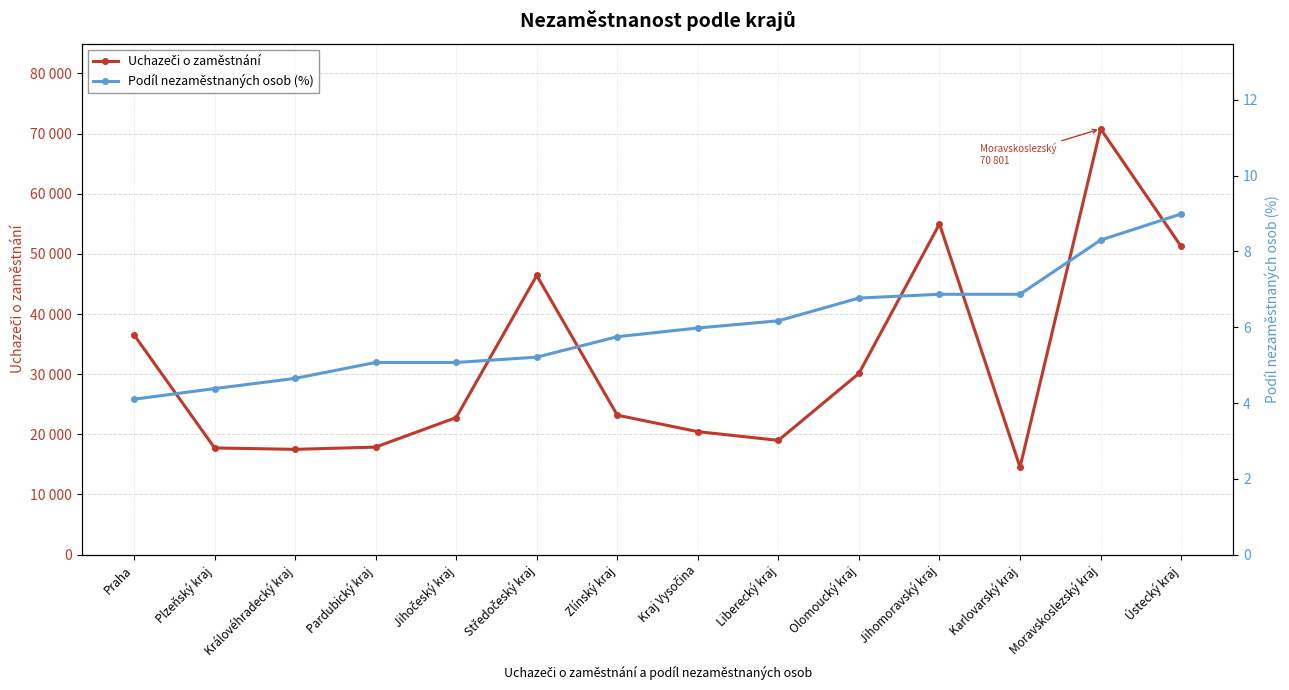

What is the total value across all series at Jihomoravský kraj?

54983.9